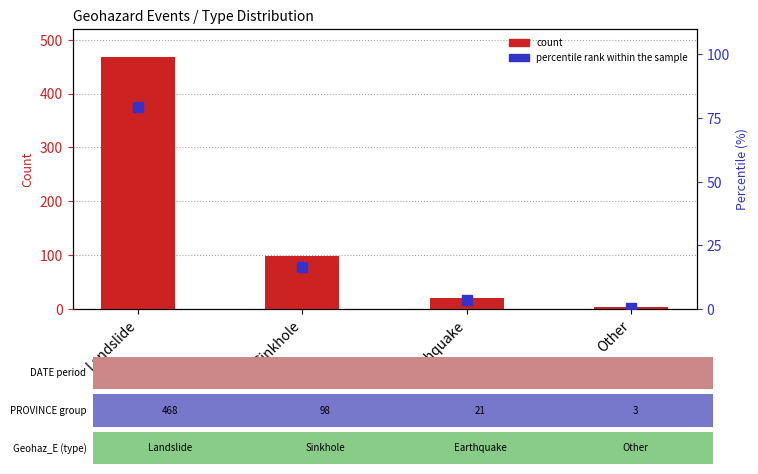

Which series reaches the maximum Y coordinate?

count